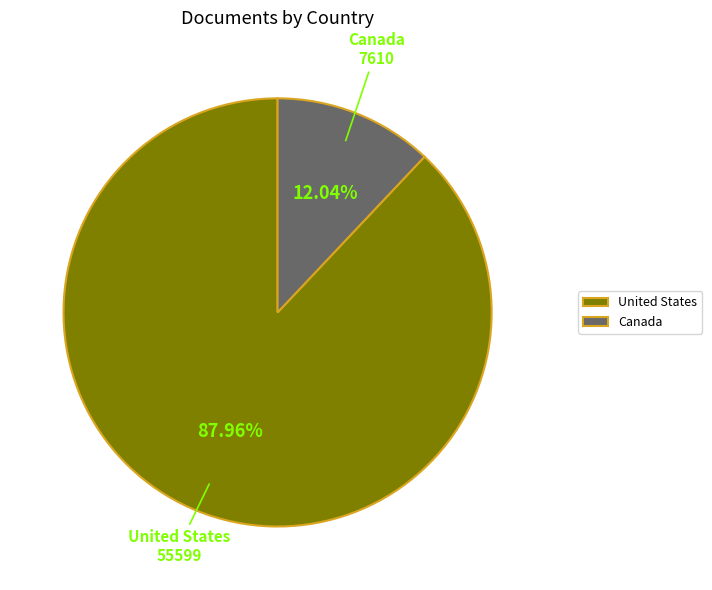

Which slice represents more than half of the pie?

United States